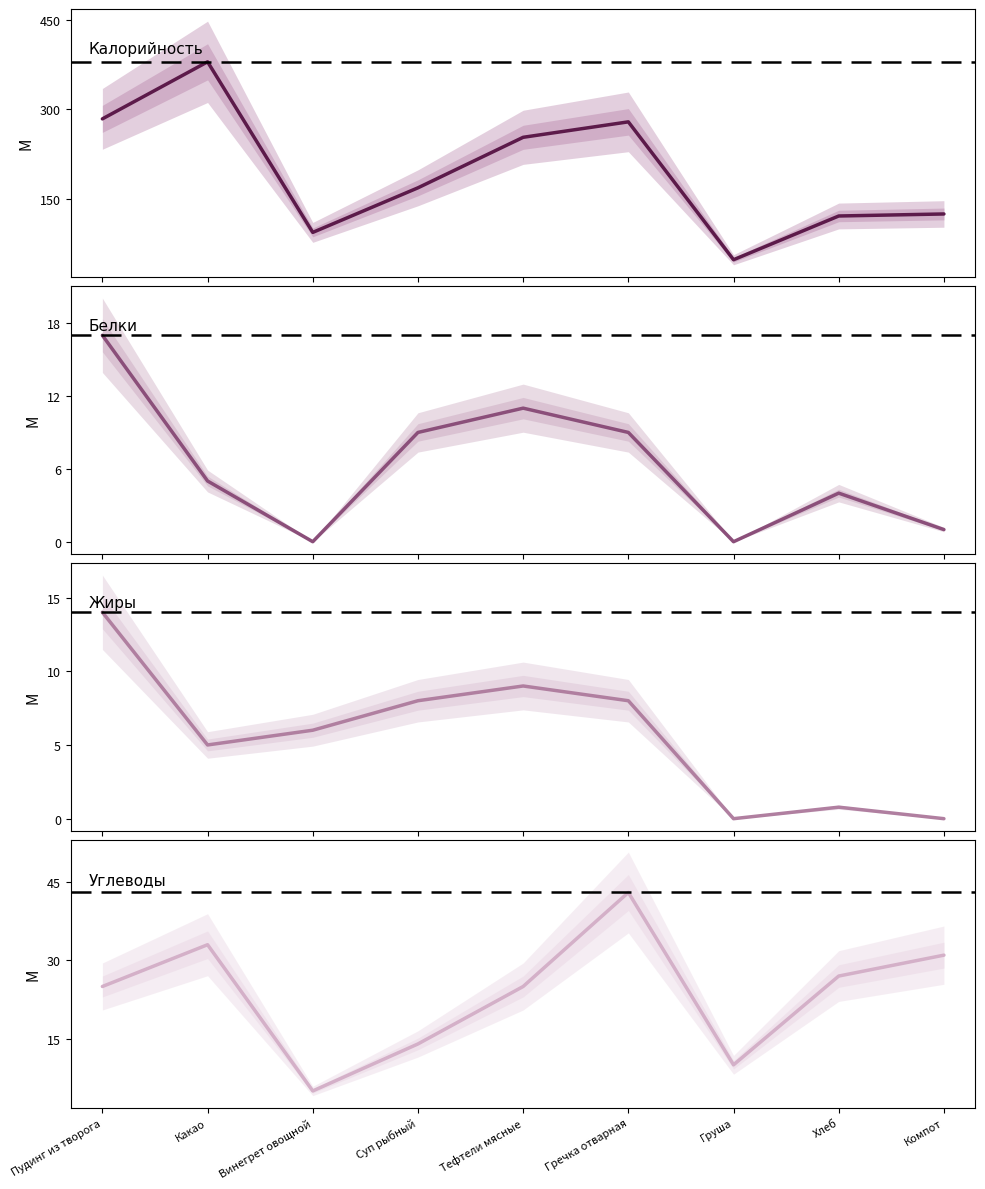

Reading left to right, what are all the values shown in this chart?

Калорийность: Пудинг из творога=284.0	Какао=380.0	Винегрет овощной=93.0	Суп рыбный=168.0	Тефтели мясные=253.0	Гречка отварная=279.0	Груша=47.0	Хлеб=120.6	Компот=124.0
Белки: Пудинг из творога=17.0	Какао=5.0	Винегрет овощной=0.0	Суп рыбный=9.0	Тефтели мясные=11.0	Гречка отварная=9.0	Груша=0.0	Хлеб=4.0	Компот=1.0
Жиры: Пудинг из творога=14.0	Какао=5.0	Винегрет овощной=6.0	Суп рыбный=8.0	Тефтели мясные=9.0	Гречка отварная=8.0	Груша=0.0	Хлеб=0.8	Компот=0.0
Углеводы: Пудинг из творога=25.0	Какао=33.0	Винегрет овощной=5.0	Суп рыбный=14.0	Тефтели мясные=25.0	Гречка отварная=43.0	Груша=10.0	Хлеб=27.0	Компот=31.0